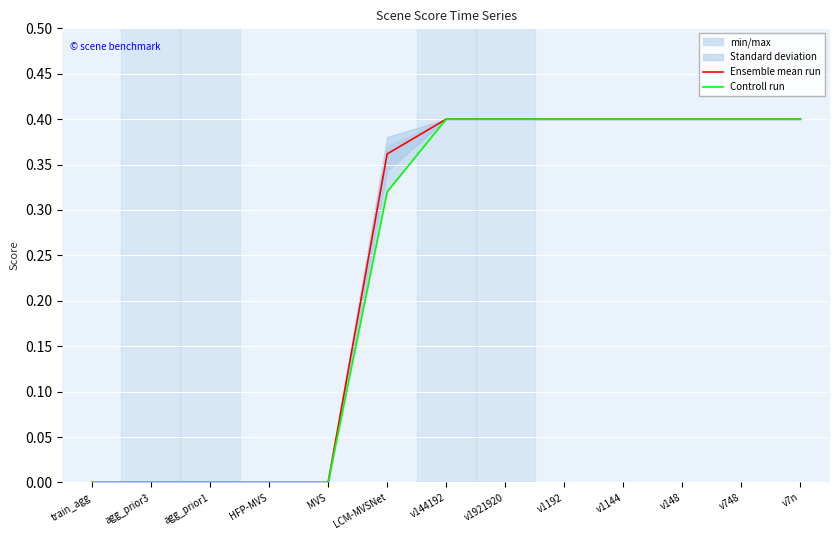

True or false: Controll run has a value of -0.2 at MVS.

False